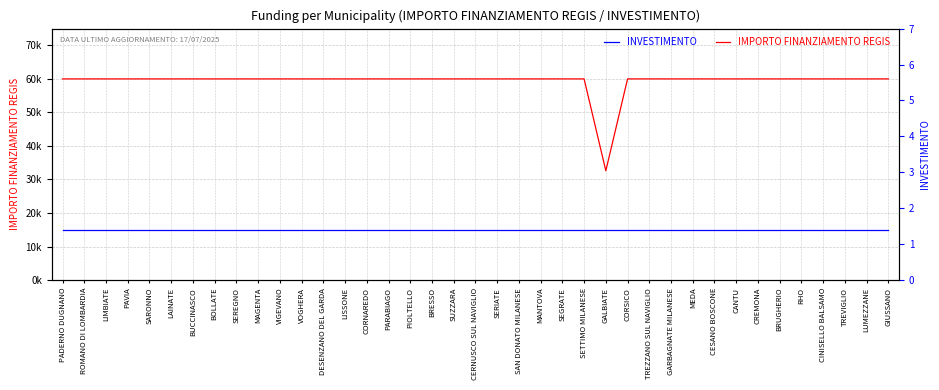

Reading left to right, what are all the values shown in this chart?

IMPORTO FINANZIAMENTO REGIS: 59966.0	59966.0	59966.0	59966.0	59966.0	59966.0	59966.0	59966.0	59966.0	59966.0	59966.0	59966.0	59966.0	59966.0	59966.0	59966.0	59966.0	59966.0	59966.0	59966.0	59966.0	59966.0	59966.0	59966.0	59966.0	32589.0	59966.0	59966.0	59966.0	59966.0	59966.0	59966.0	59966.0	59966.0	59966.0	59966.0	59966.0	59966.0	59966.0
INVESTIMENTO: 1.4	1.4	1.4	1.4	1.4	1.4	1.4	1.4	1.4	1.4	1.4	1.4	1.4	1.4	1.4	1.4	1.4	1.4	1.4	1.4	1.4	1.4	1.4	1.4	1.4	1.4	1.4	1.4	1.4	1.4	1.4	1.4	1.4	1.4	1.4	1.4	1.4	1.4	1.4